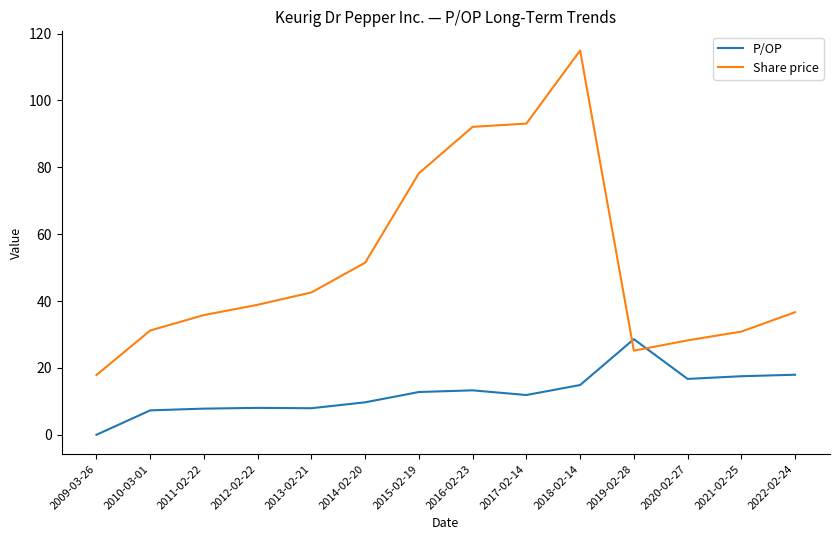

What is the difference between the second highest and minimum values in the Share price series?

75.2